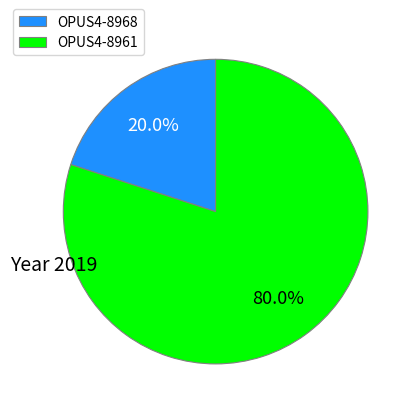

Is OPUS4-8968 the majority of the pie?

No